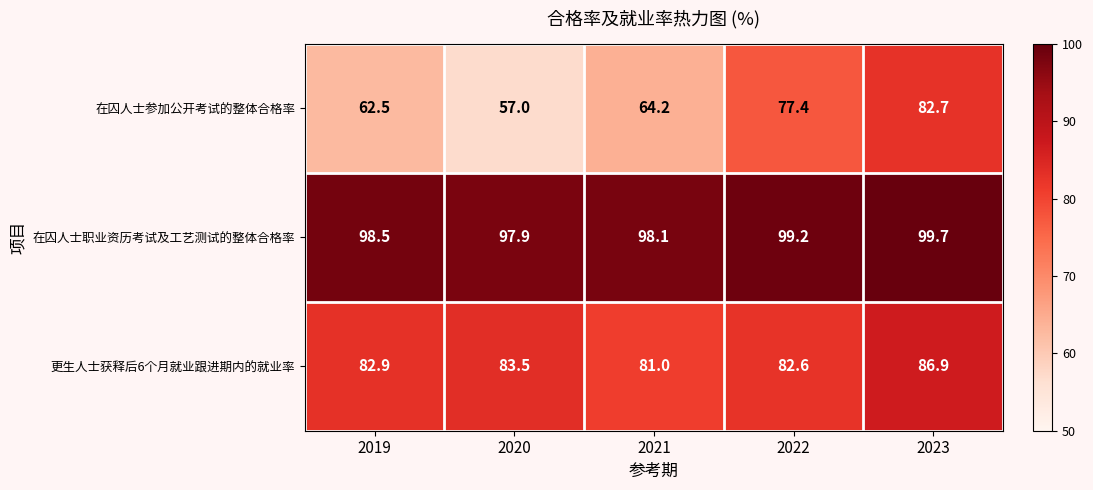

What is the minimum value shown in the chart?

57.0